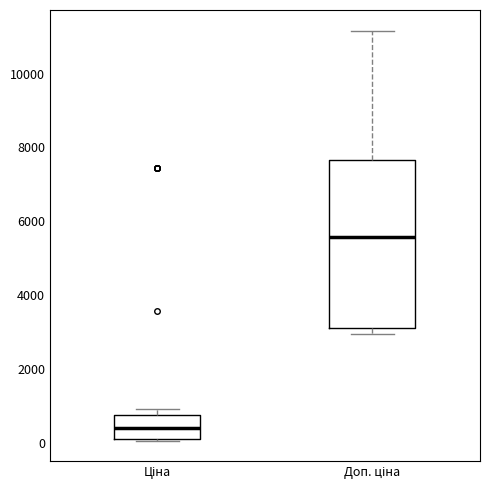

Which box is the tallest, from its lower edge to its upper edge?

Доп. ціна